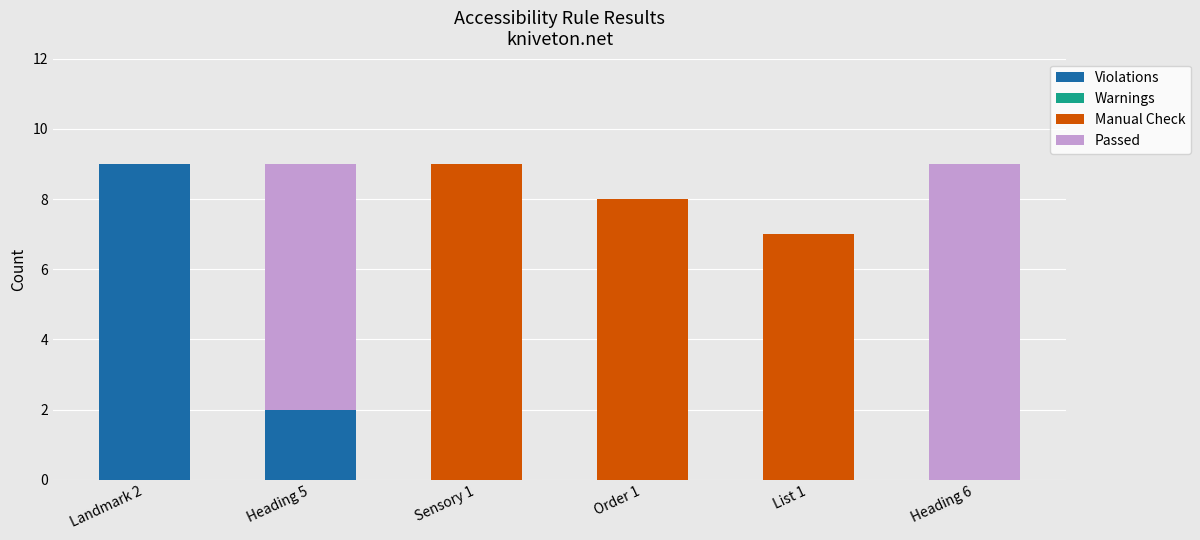

What is the total value across all series at Heading 6?

9